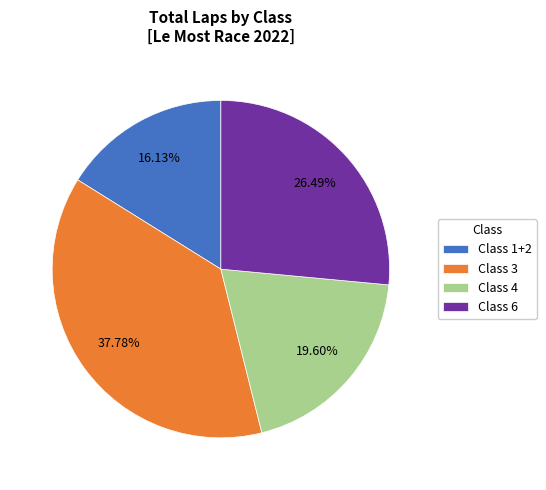

Is the sum of Class 1+2 and Class 6 greater than half?

No